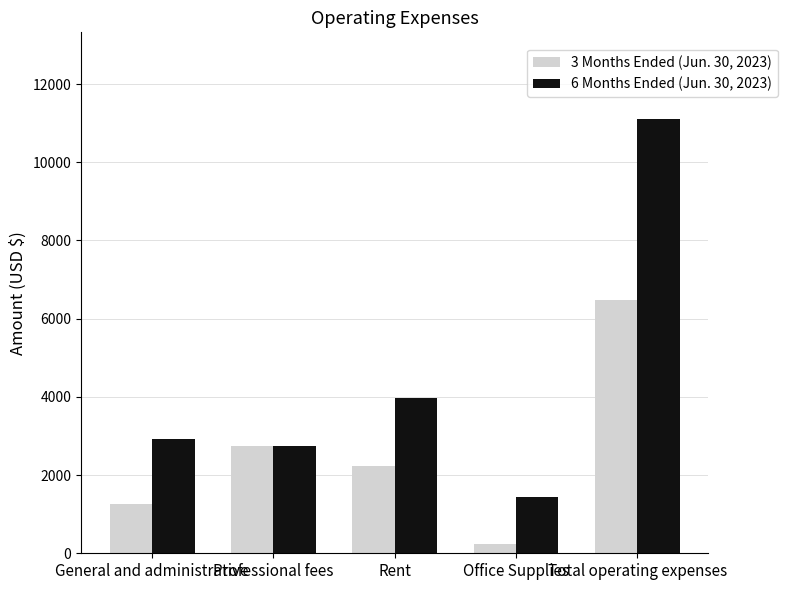

What is the approximate value of 3 Months Ended (Jun. 30, 2023) at Rent, to the nearest 100?

2200